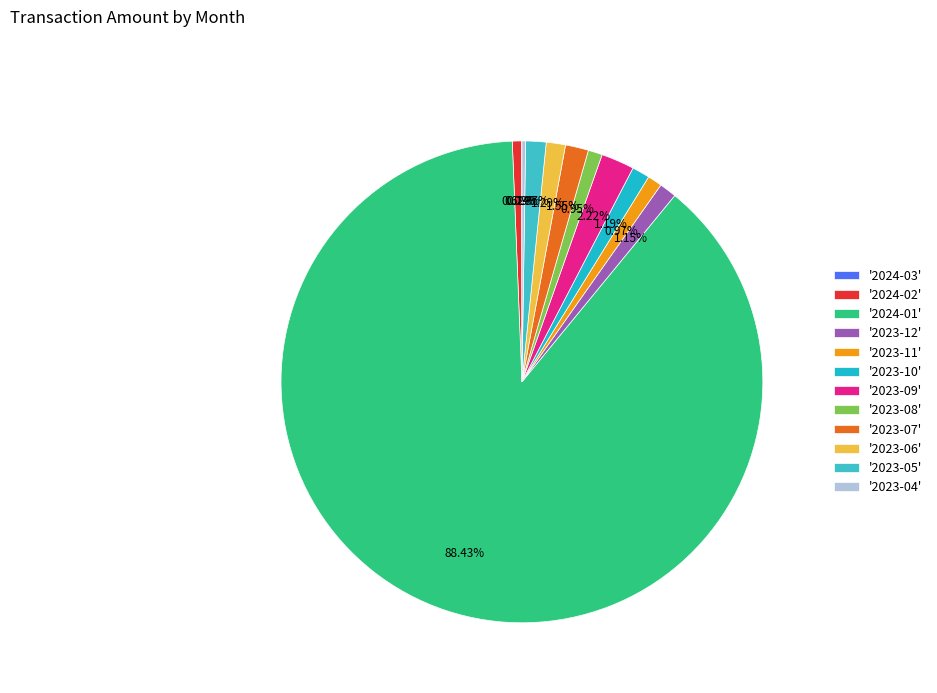

Is there a majority slice in this chart?

Yes